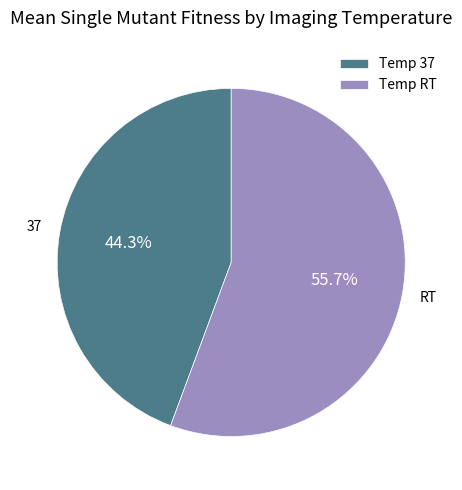

Rank the categories by value from highest to lowest.

Temp RT, Temp 37